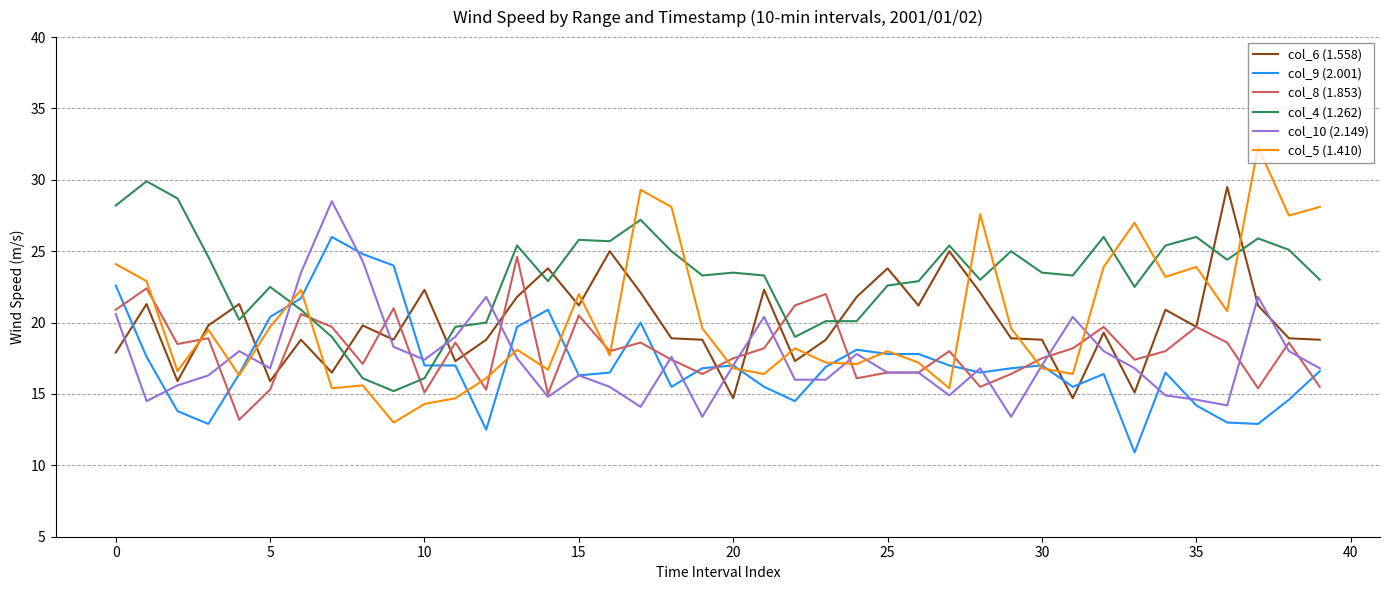

Which series has the widest spread of values?

col_5 (1.410)